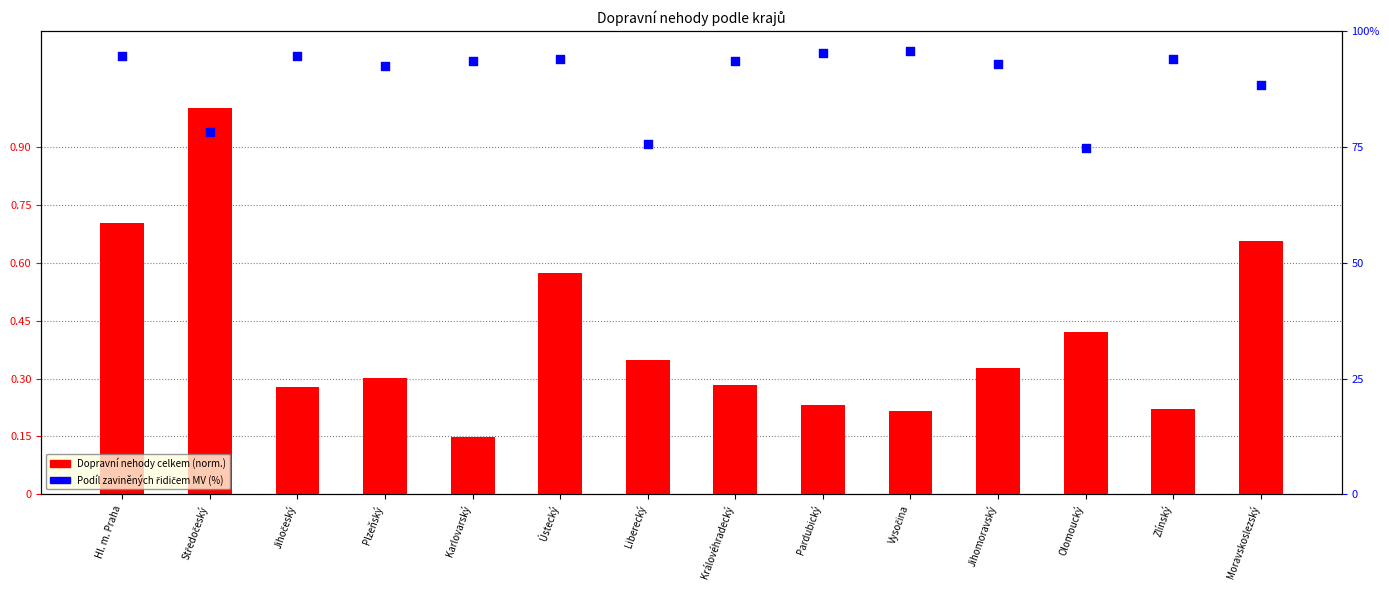

Which series contains the lowest Y value?

Dopravní nehody celkem (norm.)